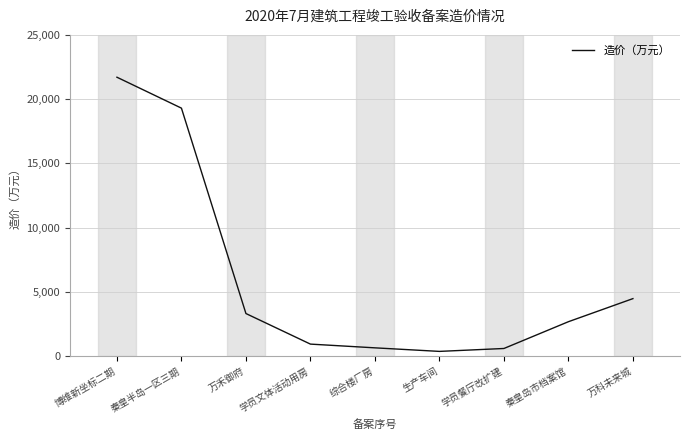

What is the difference between the values at 综合楼厂房 and 万科未来城?

3828.4